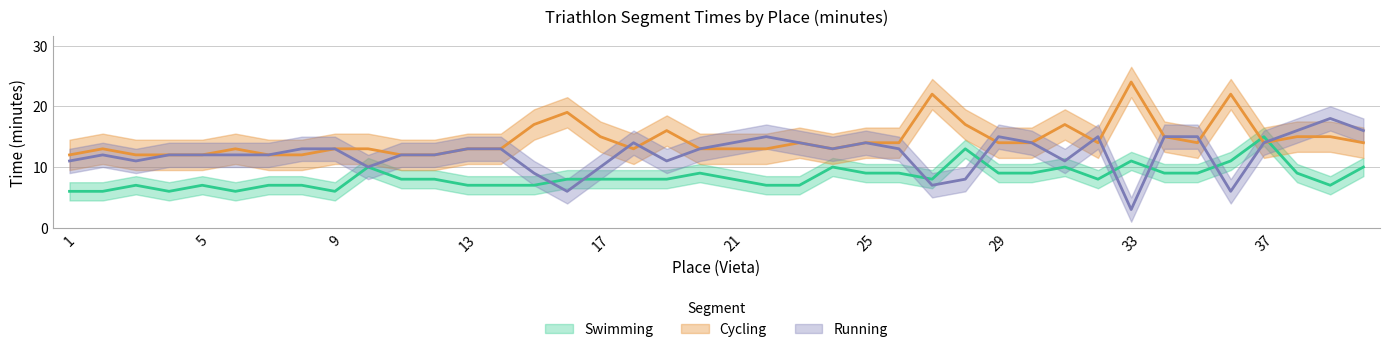

How many interior local valleys does the Running series have?

9